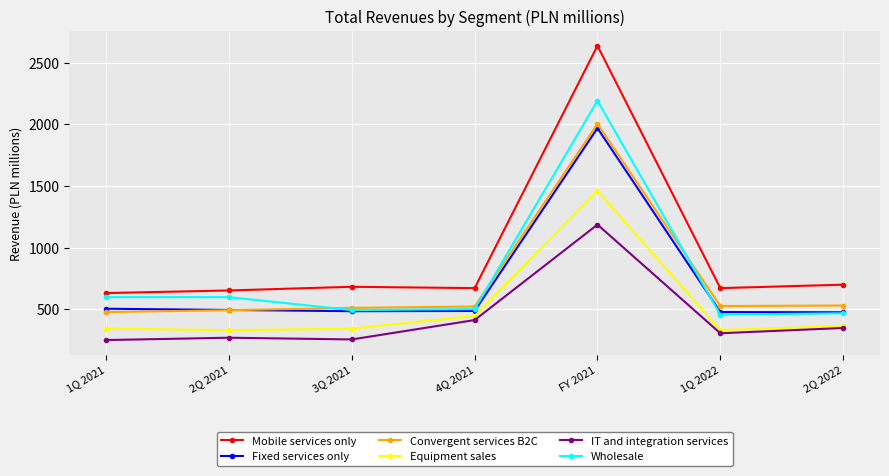

What is the difference between the maximum and second lowest values in the Fixed services only series?

1491